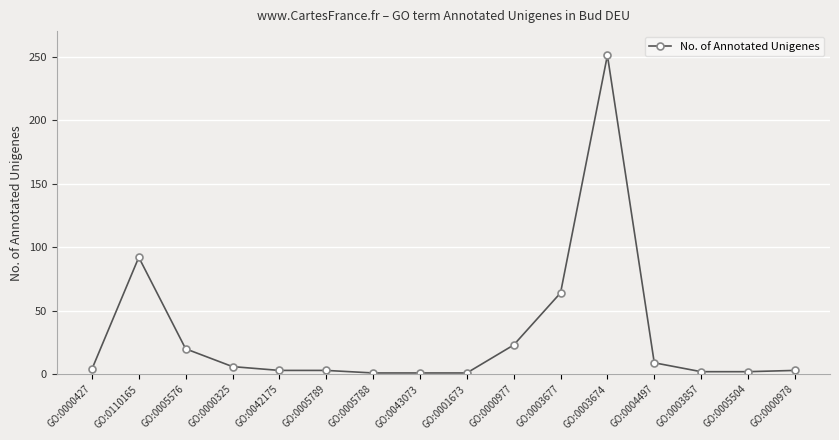

True or false: the data shows 3 at GO:0042175.

True